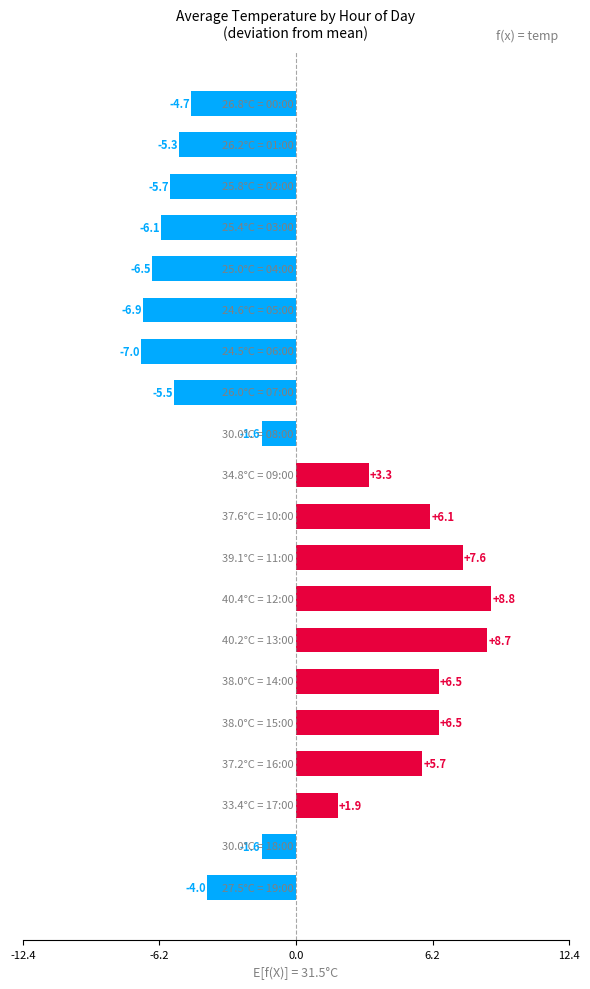

What is the smallest value displayed?

-7.0